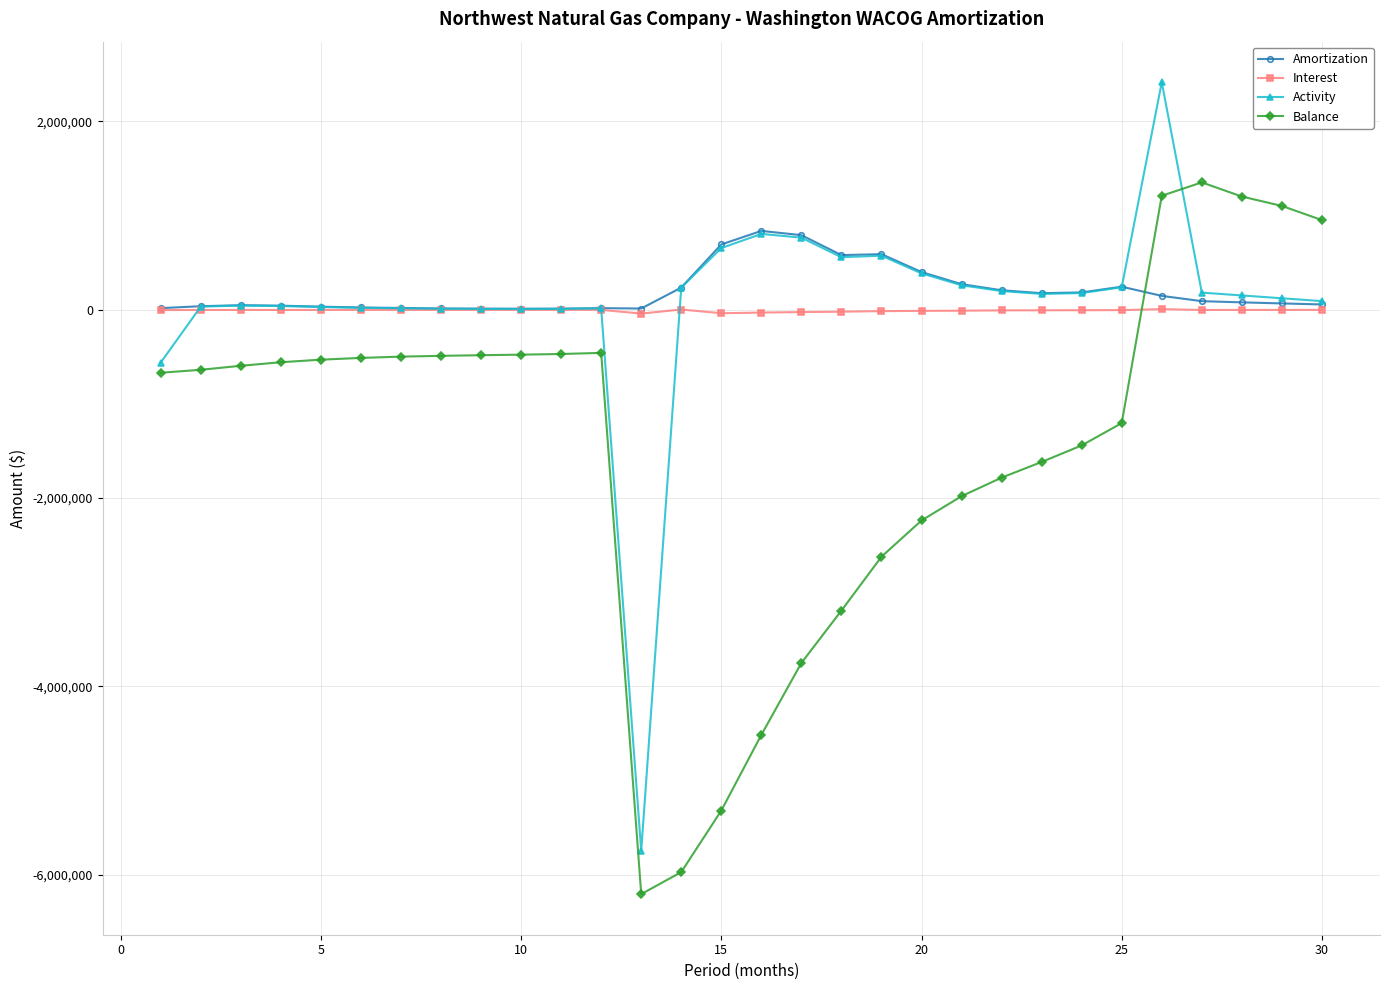

Which series has the largest range (max minus min)?

Activity